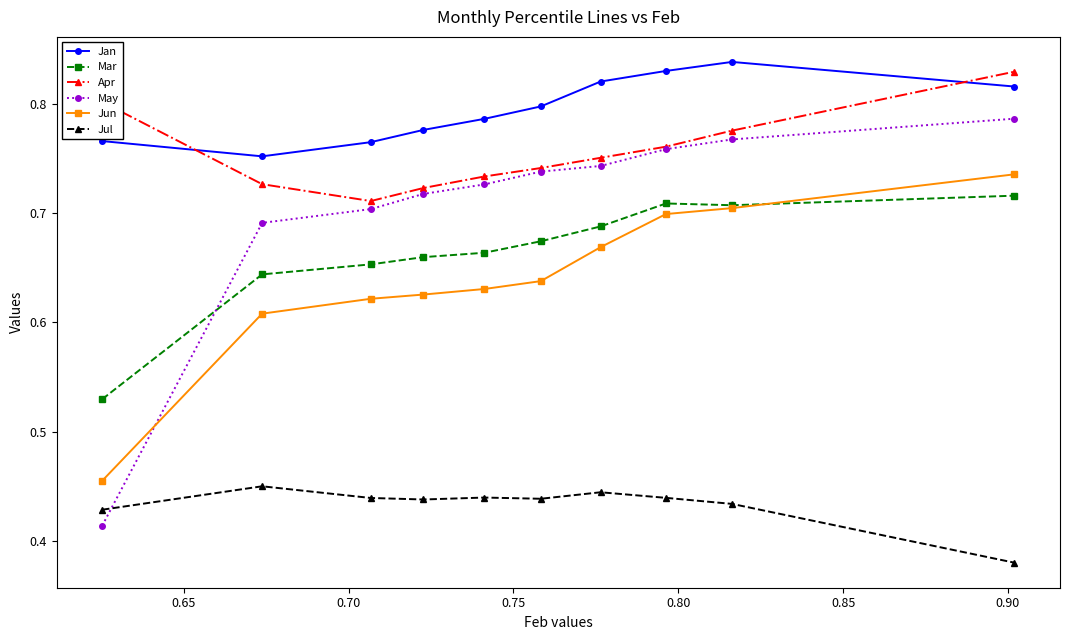

Which series has the largest total across all categories?

Jan